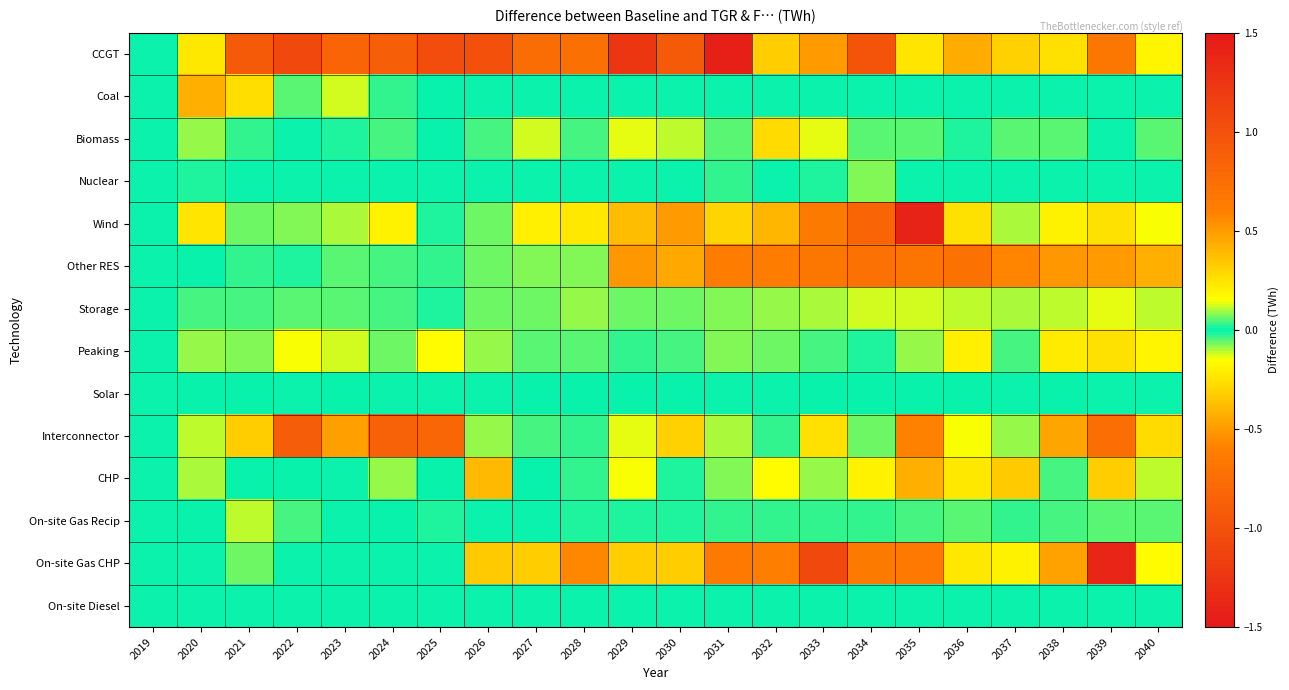

Reading left to right, what are all the values shown in this chart?

CCGT: 2019=0.0	2020=-0.2	2021=0.9	2022=1.1	2023=0.8	2024=0.9	2025=1.0	2026=1.0	2027=0.8	2028=0.7	2029=1.2	2030=0.9	2031=1.4	2032=0.3	2033=0.5	2034=1.0	2035=0.2	2036=0.4	2037=0.3	2038=0.3	2039=-0.7	2040=0.2
Coal: 2019=0.0	2020=0.4	2021=-0.3	2022=0.1	2023=-0.1	2024=-0.0	2025=-0.0	2026=0.0	2027=0.0	2028=0.0	2029=0.0	2030=0.0	2031=0.0	2032=0.0	2033=0.0	2034=0.0	2035=0.0	2036=0.0	2037=0.0	2038=0.0	2039=0.0	2040=0.0
Biomass: 2019=0.0	2020=-0.1	2021=-0.0	2022=0.0	2023=-0.0	2024=-0.0	2025=-0.0	2026=-0.0	2027=-0.1	2028=0.0	2029=-0.1	2030=-0.1	2031=-0.1	2032=-0.3	2033=-0.1	2034=-0.1	2035=-0.1	2036=-0.0	2037=-0.1	2038=0.1	2039=0.0	2040=0.0
Nuclear: 2019=0.0	2020=-0.0	2021=-0.0	2022=0.0	2023=0.0	2024=0.0	2025=0.0	2026=0.0	2027=0.0	2028=0.0	2029=0.0	2030=0.0	2031=0.0	2032=0.0	2033=0.0	2034=0.1	2035=0.0	2036=0.0	2037=0.0	2038=0.0	2039=0.0	2040=0.0
Wind: 2019=0.0	2020=-0.2	2021=-0.1	2022=-0.1	2023=-0.1	2024=0.2	2025=-0.0	2026=-0.1	2027=-0.2	2028=-0.2	2029=-0.4	2030=-0.5	2031=-0.3	2032=-0.4	2033=-0.6	2034=-0.8	2035=-1.4	2036=-0.3	2037=-0.1	2038=-0.2	2039=-0.2	2040=-0.2
Other RES: 2019=0.0	2020=-0.0	2021=-0.0	2022=-0.0	2023=-0.0	2024=-0.0	2025=-0.0	2026=-0.1	2027=-0.1	2028=-0.1	2029=-0.5	2030=-0.5	2031=-0.6	2032=-0.6	2033=-0.7	2034=-0.7	2035=-0.7	2036=-0.7	2037=-0.6	2038=-0.5	2039=-0.5	2040=-0.4
Storage: 2019=0.0	2020=0.0	2021=0.0	2022=0.1	2023=0.0	2024=0.0	2025=0.0	2026=0.1	2027=0.1	2028=0.1	2029=0.1	2030=0.1	2031=0.1	2032=0.1	2033=0.1	2034=0.1	2035=0.1	2036=0.1	2037=0.1	2038=0.1	2039=0.1	2040=0.1
Peaking: 2019=0.0	2020=-0.1	2021=-0.1	2022=-0.1	2023=-0.1	2024=-0.1	2025=-0.2	2026=-0.1	2027=-0.0	2028=-0.1	2029=0.0	2030=0.0	2031=0.1	2032=0.1	2033=0.0	2034=0.0	2035=0.1	2036=0.2	2037=0.0	2038=0.2	2039=0.2	2040=0.2
Solar: 2019=0.0	2020=-0.0	2021=-0.0	2022=0.0	2023=-0.0	2024=0.0	2025=0.0	2026=0.0	2027=-0.0	2028=-0.0	2029=-0.0	2030=-0.0	2031=-0.0	2032=0.0	2033=-0.0	2034=-0.0	2035=-0.0	2036=-0.0	2037=0.0	2038=-0.0	2039=-0.0	2040=0.0
Interconnector: 2019=0.0	2020=0.1	2021=-0.3	2022=-0.9	2023=-0.5	2024=-0.9	2025=-0.8	2026=-0.1	2027=-0.0	2028=0.0	2029=-0.1	2030=0.3	2031=-0.1	2032=0.0	2033=-0.2	2034=-0.1	2035=0.6	2036=0.1	2037=0.1	2038=0.5	2039=-0.7	2040=-0.3
CHP: 2019=0.0	2020=0.1	2021=-0.0	2022=-0.0	2023=0.0	2024=-0.1	2025=-0.0	2026=-0.4	2027=-0.0	2028=0.0	2029=0.1	2030=0.0	2031=0.1	2032=0.2	2033=-0.1	2034=-0.2	2035=0.4	2036=0.2	2037=0.3	2038=0.0	2039=0.3	2040=0.1
On-site Gas Recip: 2019=0.0	2020=-0.0	2021=-0.1	2022=-0.0	2023=0.0	2024=-0.0	2025=-0.0	2026=0.0	2027=0.0	2028=0.0	2029=0.0	2030=0.0	2031=0.0	2032=0.0	2033=0.0	2034=0.0	2035=0.0	2036=0.1	2037=0.0	2038=0.0	2039=0.1	2040=0.1
On-site Gas CHP: 2019=0.0	2020=0.0	2021=-0.1	2022=0.0	2023=0.0	2024=0.0	2025=0.0	2026=-0.3	2027=-0.3	2028=-0.6	2029=-0.3	2030=-0.3	2031=-0.6	2032=0.6	2033=1.1	2034=0.6	2035=0.7	2036=-0.2	2037=-0.2	2038=-0.5	2039=1.4	2040=0.2
On-site Diesel: 2019=0.0	2020=-0.0	2021=-0.0	2022=-0.0	2023=0.0	2024=-0.0	2025=-0.0	2026=0.0	2027=0.0	2028=0.0	2029=0.0	2030=0.0	2031=0.0	2032=0.0	2033=0.0	2034=0.0	2035=0.0	2036=0.0	2037=0.0	2038=0.0	2039=0.0	2040=0.0